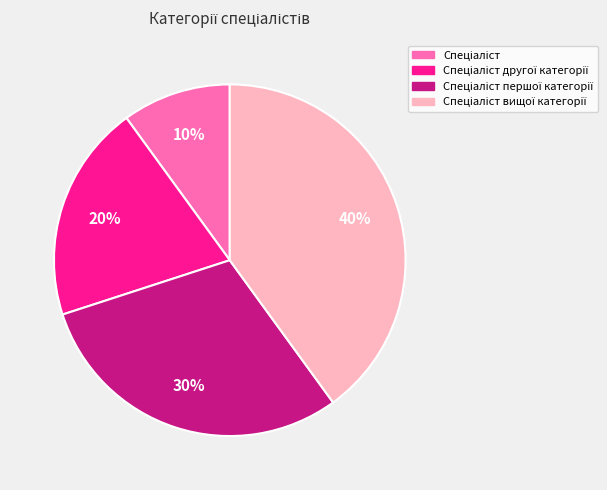

Does any single category account for the majority?

No